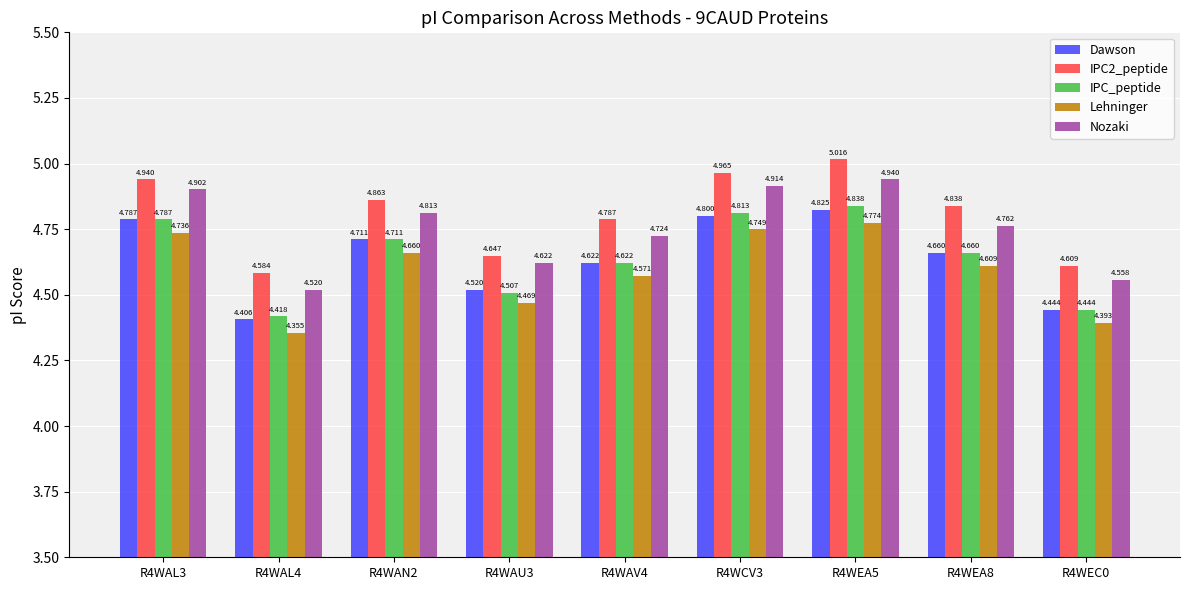

Which series has the largest range (max minus min)?

IPC2_peptide